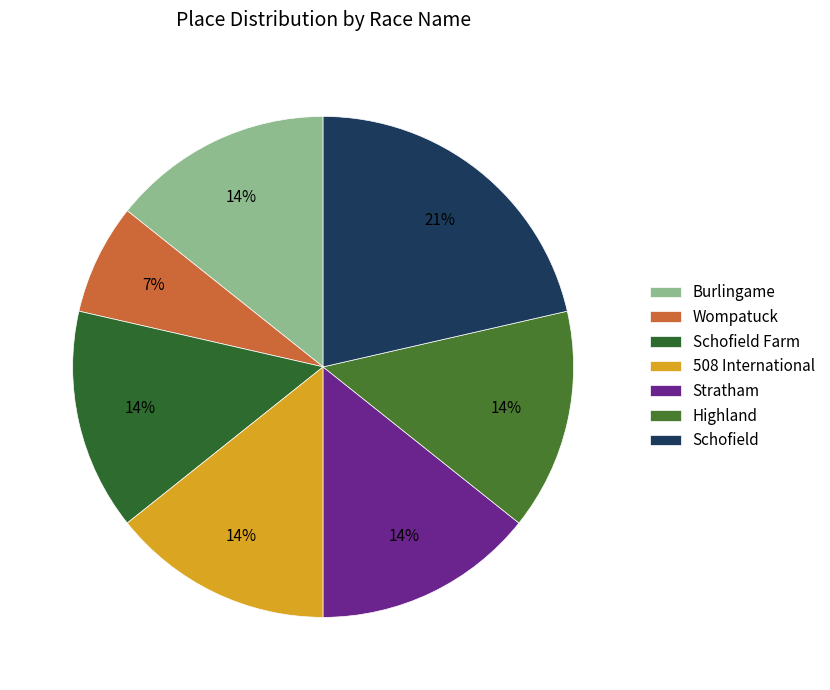

To the nearest percent, what portion does Wompatuck represent?

7%